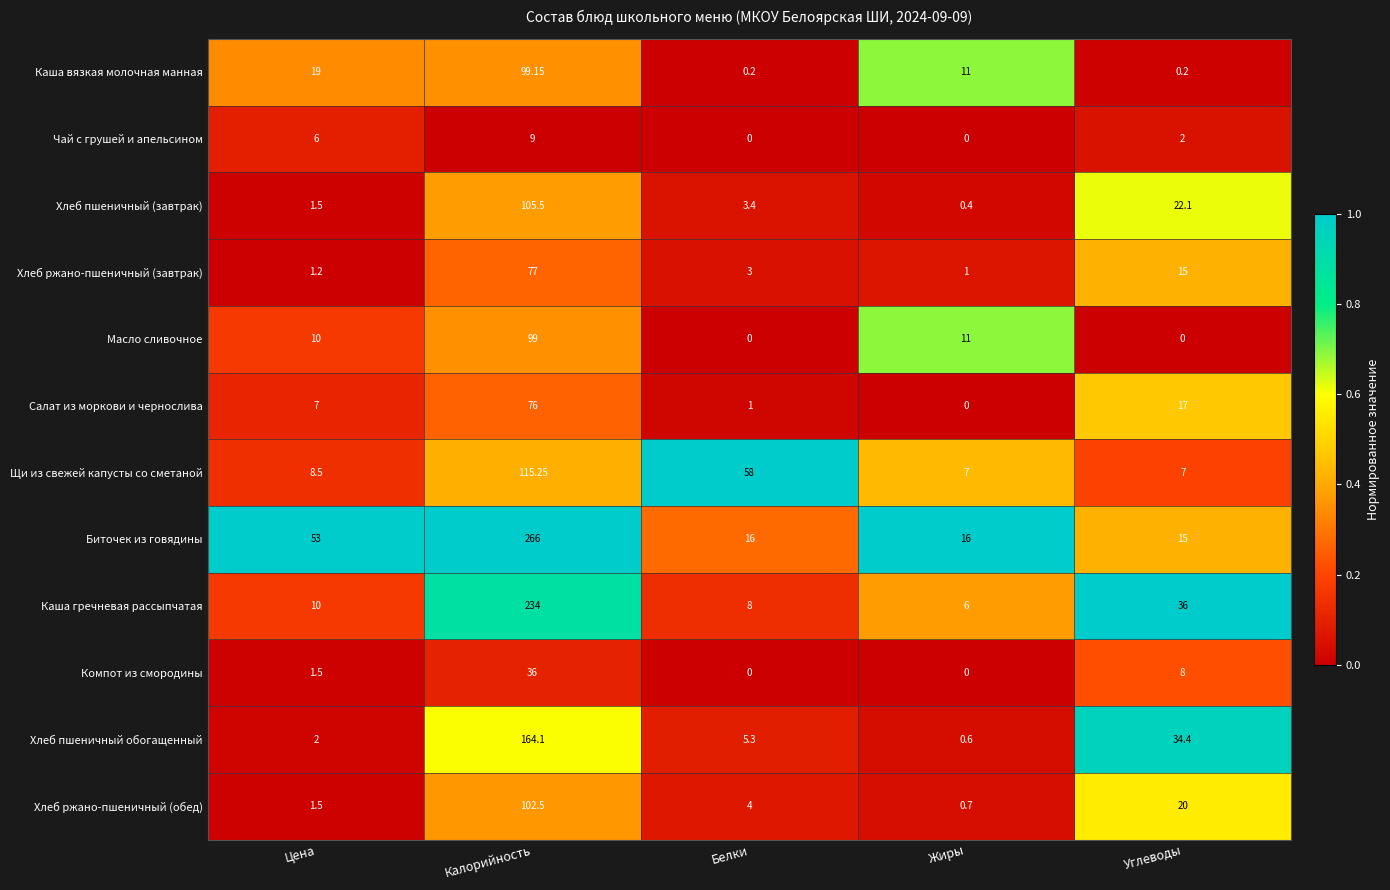

At which label is Салат из моркови и чернослива closest to 38?

Углеводы